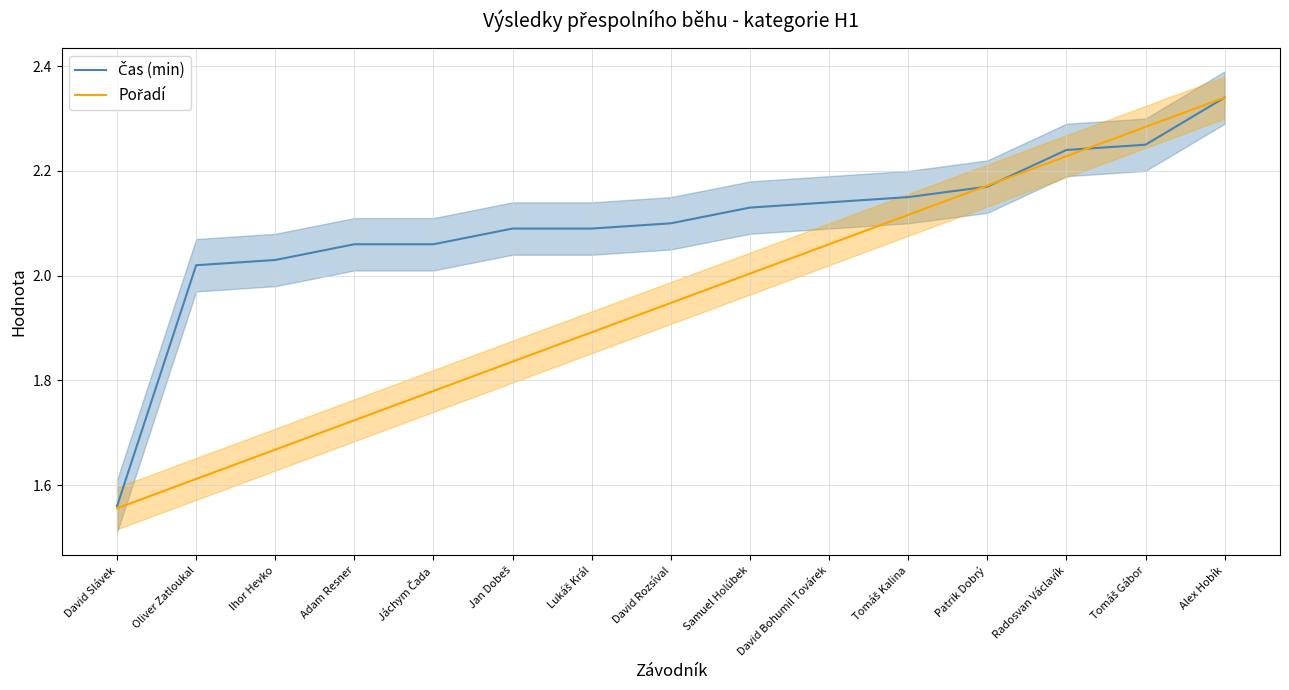

What position from the right is Jan Dobeš?

10